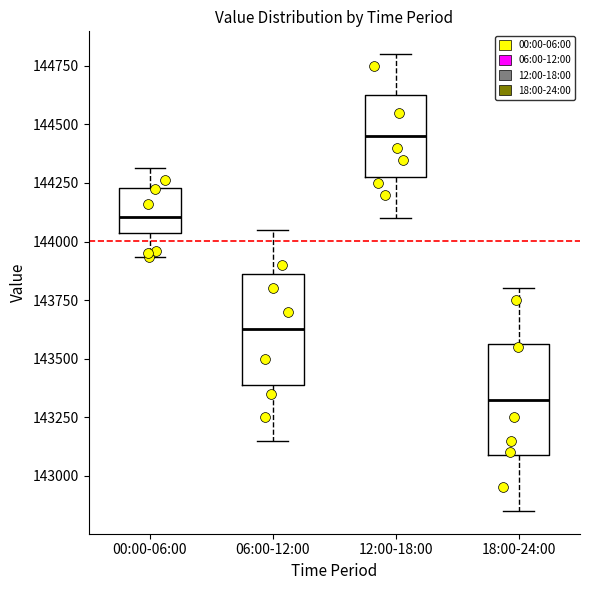

Where is the upper edge of the box for 06:00-12:00 on the y-axis? The values are not printed on the chart, so give them approximately, as read against the axis.

143850